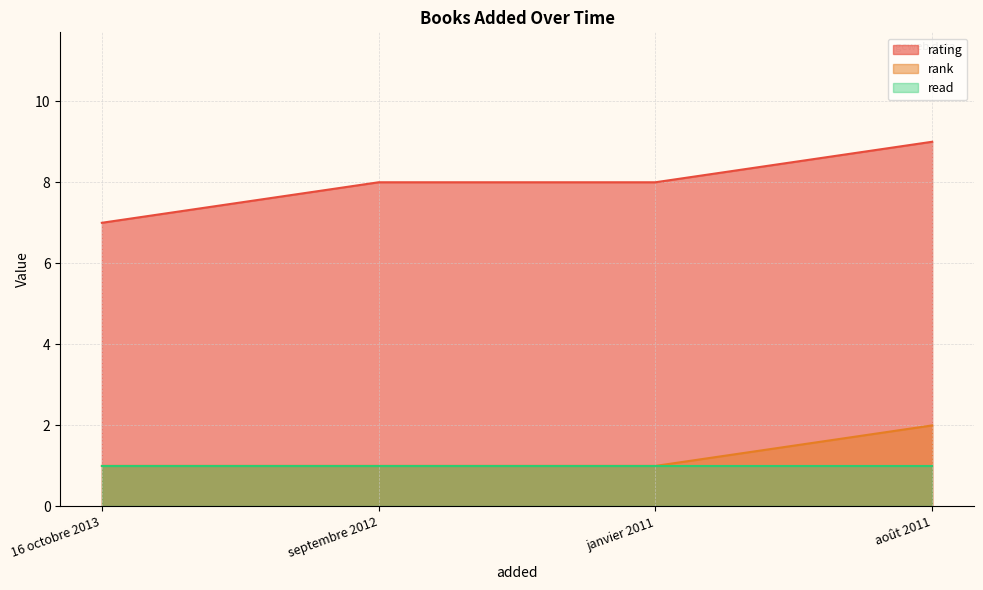

True or false: rank and rating intersect in this chart.

False